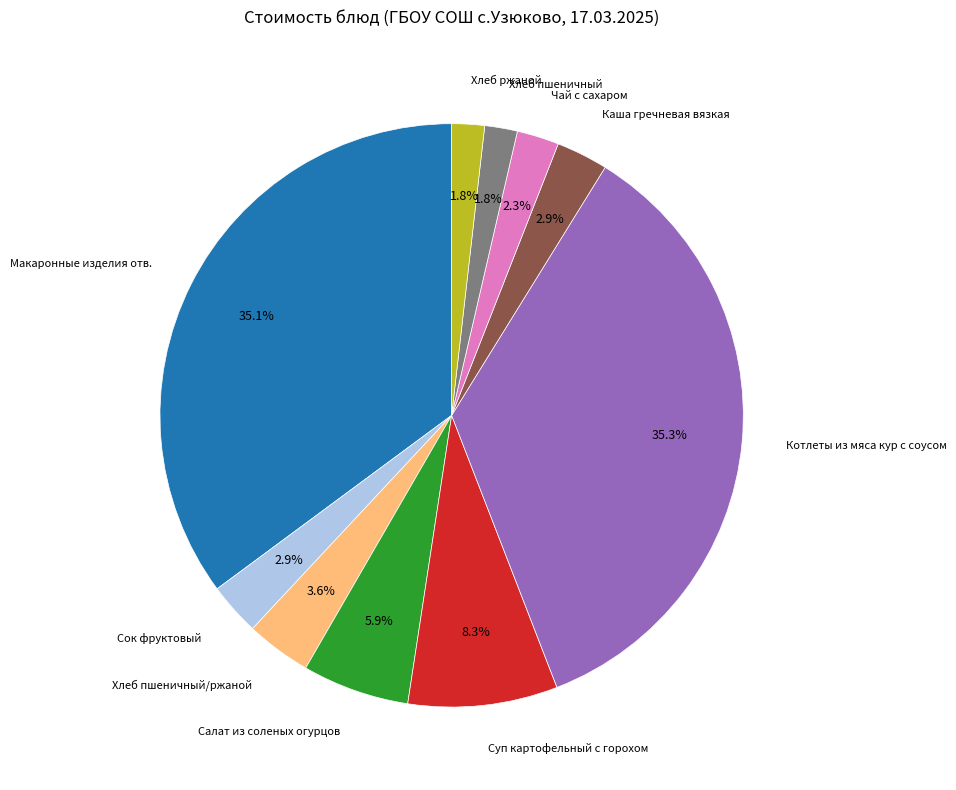

Does any single category account for the majority?

No